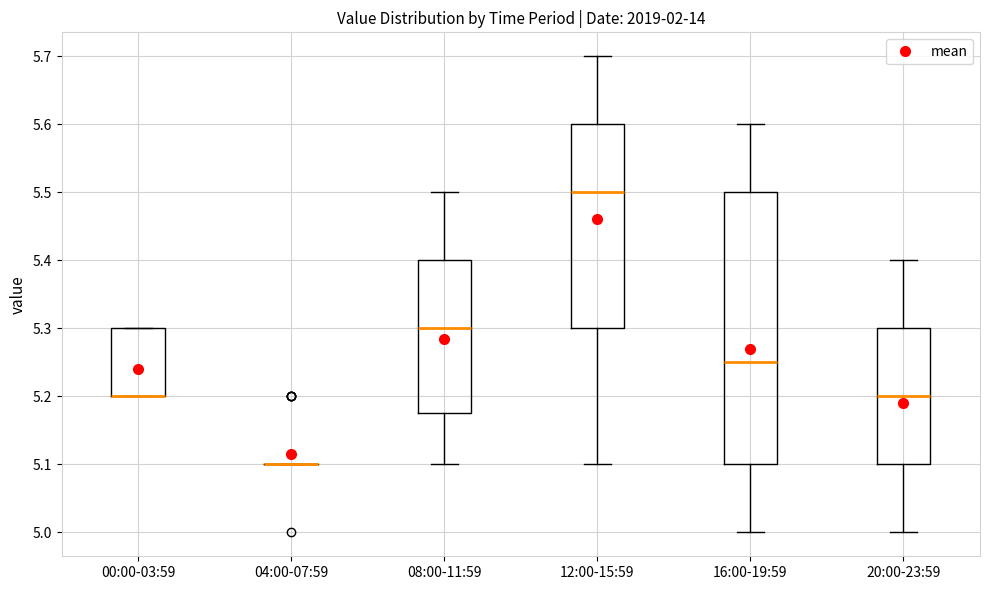

Comparing the boxes themselves (not the whiskers), which one is the tallest?

16:00-19:59